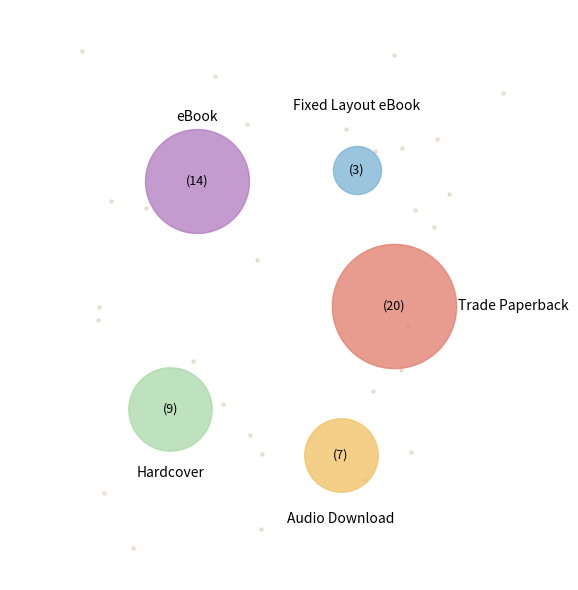

How much of the chart is everything except Trade Paperback?

62.3%